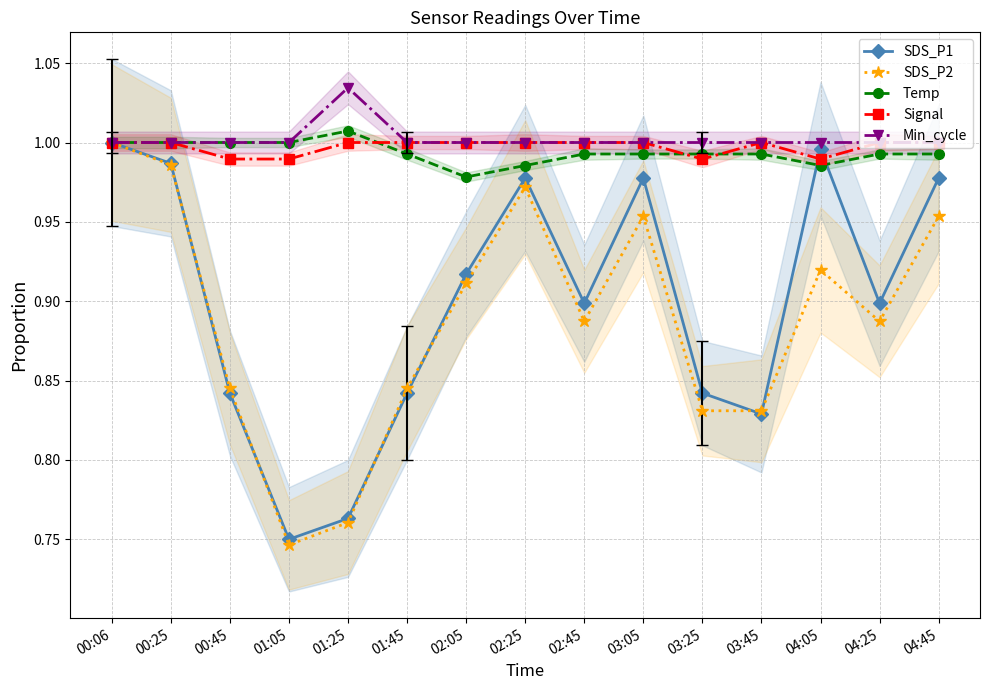

True or false: Min_cycle and SDS_P2 cross at least once.

False